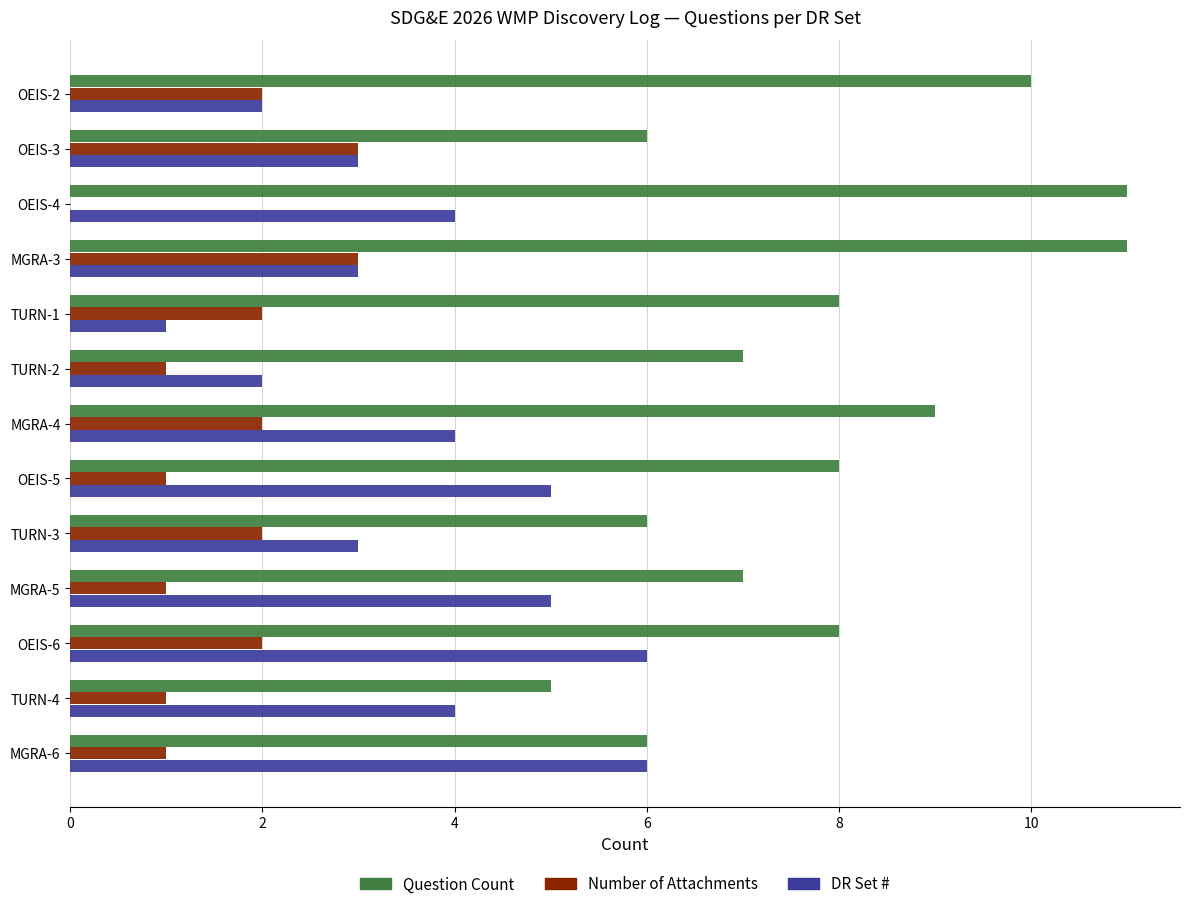

Is it true that Number of Attachments equals 2 at OEIS-5?

False